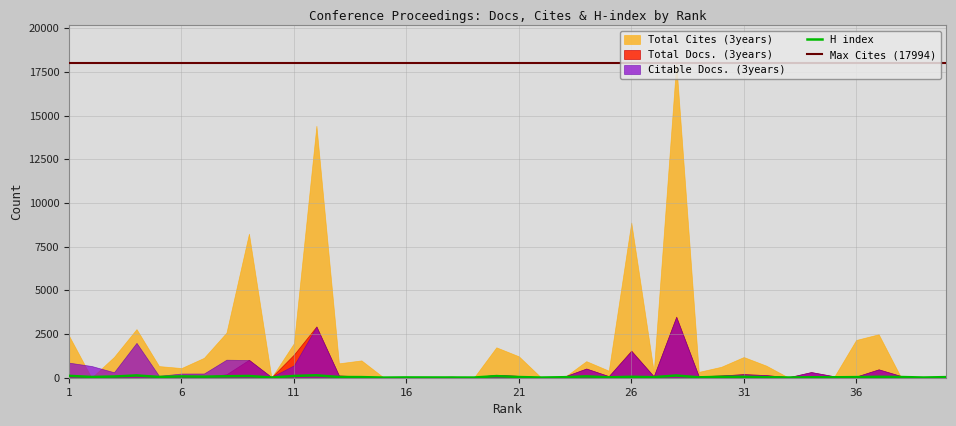

What is the total value across all series at 12?

20405